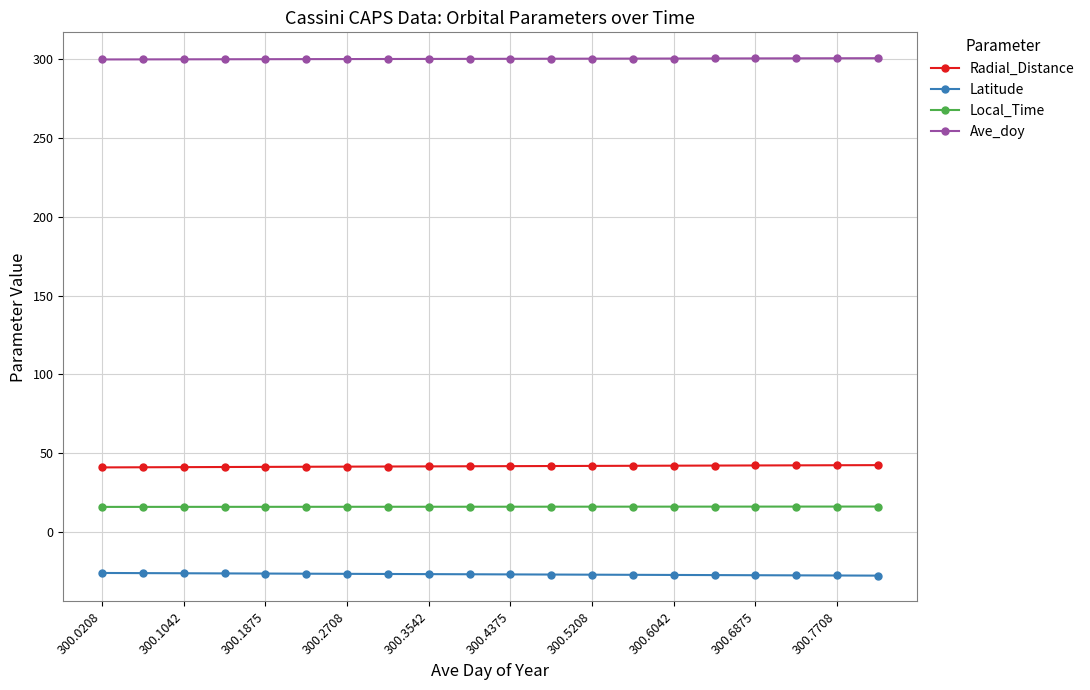

List the series in order of their peak value, lowest first.

Latitude, Local_Time, Radial_Distance, Ave_doy